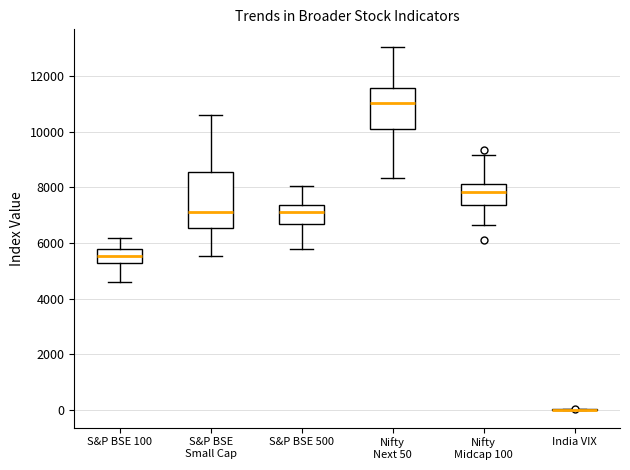

Reading left to right, transcribe this box plot: for each box, give where its median line is, the range the box spans, and where its two whiskers end, as read against the y-axis. The values are not printed on the chart, so give them approximately, as read against the axis.

S&P BSE 100: median 5600, box 5200 to 5800, whiskers 4600 to 6200
S&P BSE Small Cap: median 7200, box 6600 to 8600, whiskers 5600 to 10600
S&P BSE 500: median 7200, box 6600 to 7400, whiskers 5800 to 8000
Nifty Next 50: median 11000, box 10000 to 11600, whiskers 8400 to 13000
Nifty Midcap 100: median 7800, box 7400 to 8200, whiskers 6600 to 9200
India VIX: box collapsed to a line at 0, whiskers 0 to 0